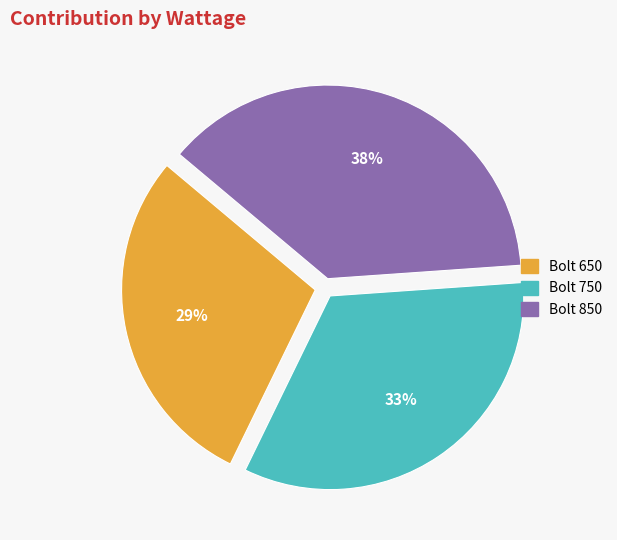

Does any single category account for the majority?

No